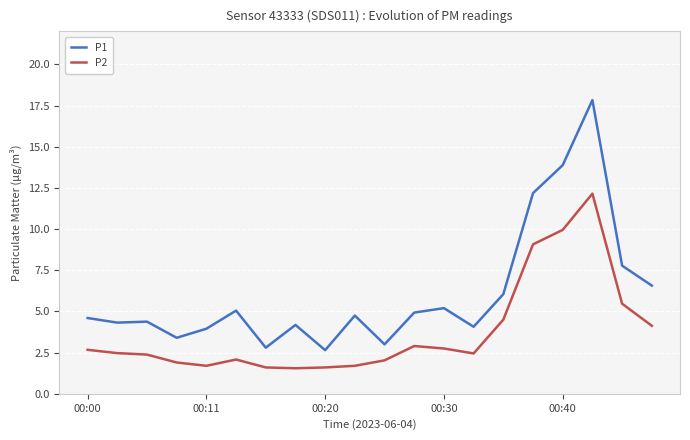

Which series has the largest total across all categories?

P1